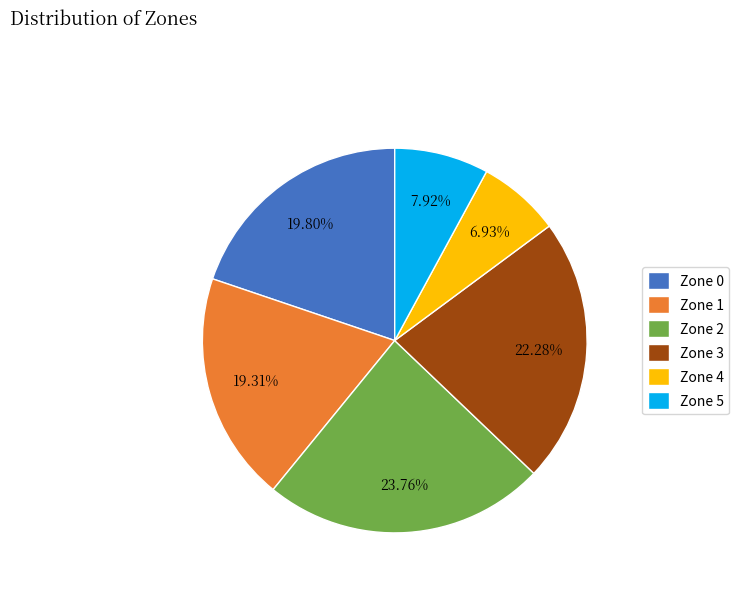

To the nearest percent, what is the difference between the largest and smallest slice percentages?

17%